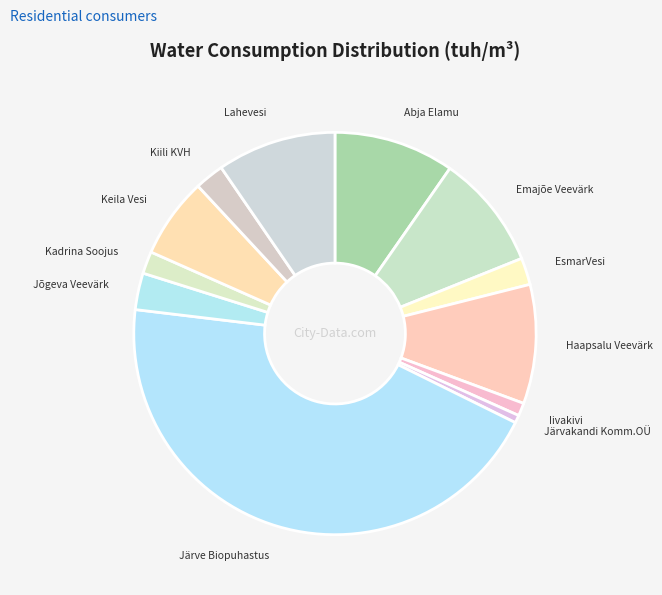

How many slices are in this pie chart?

12